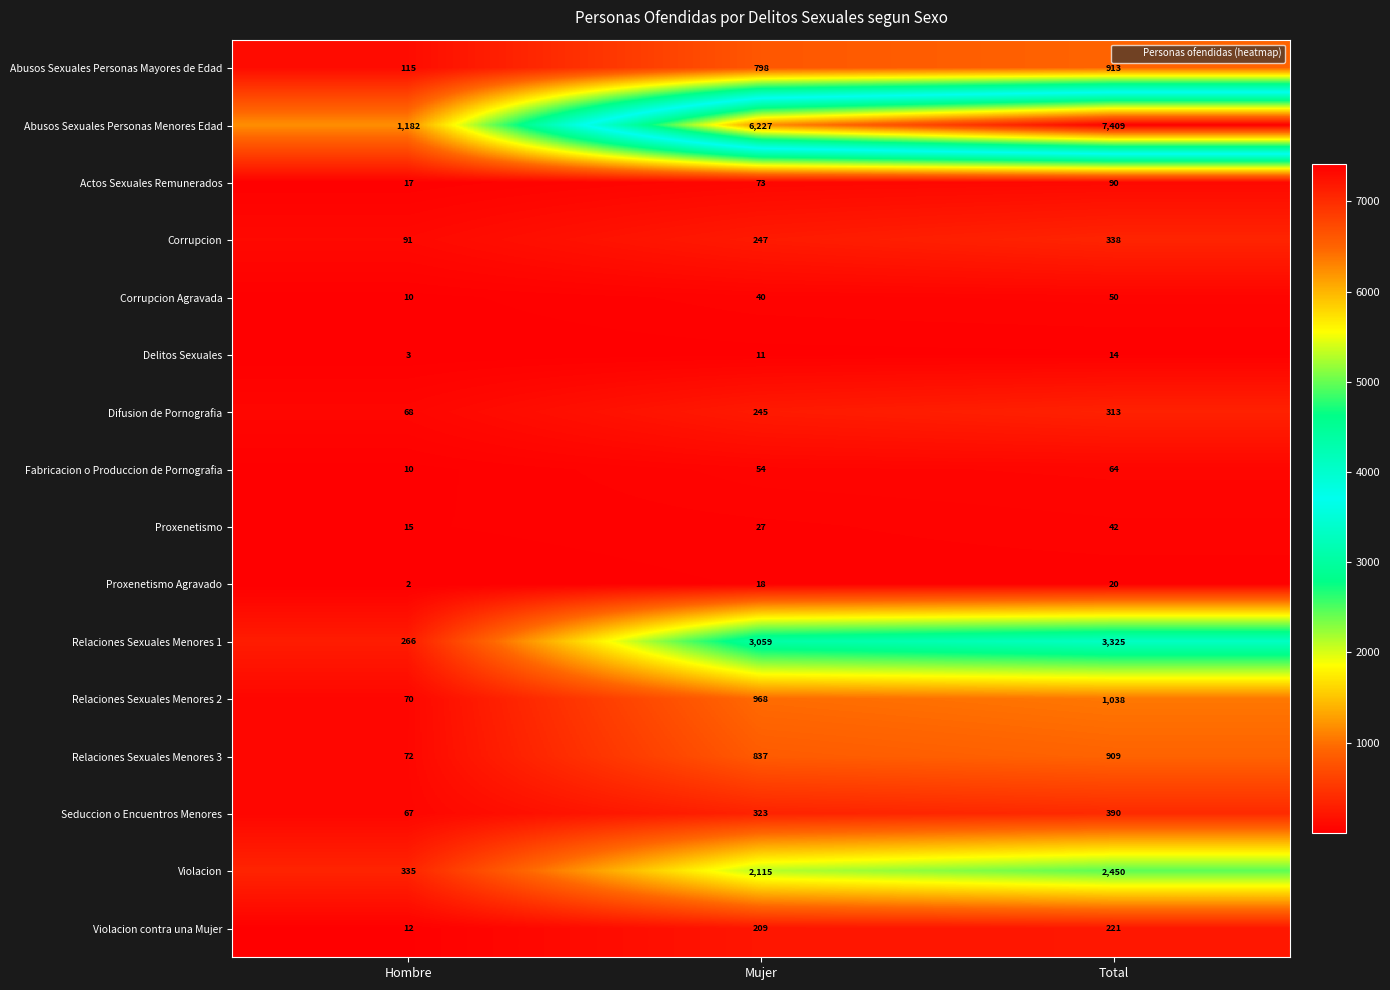

Read the Relaciones Sexuales Menores 2 value at Hombre.

70